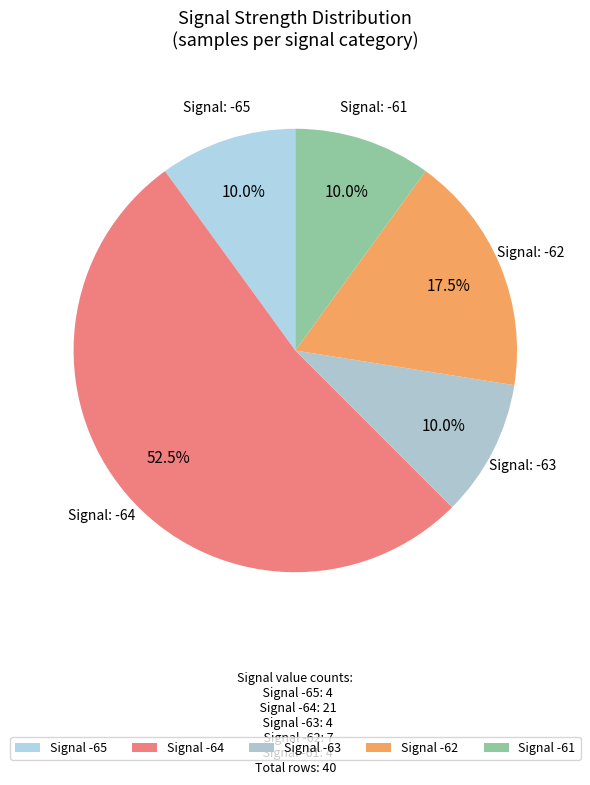

How many slices are in this pie chart?

5